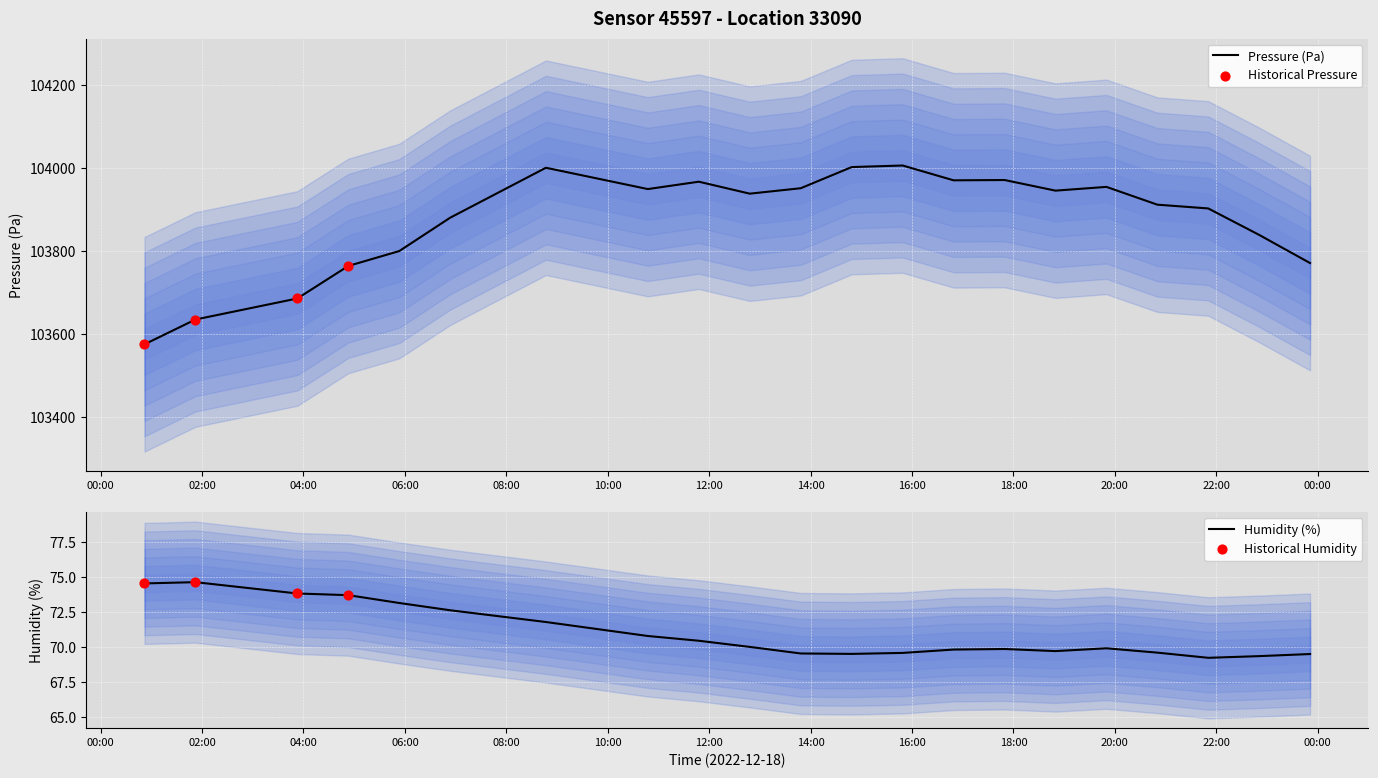

Which series reaches the maximum Y coordinate?

pressure